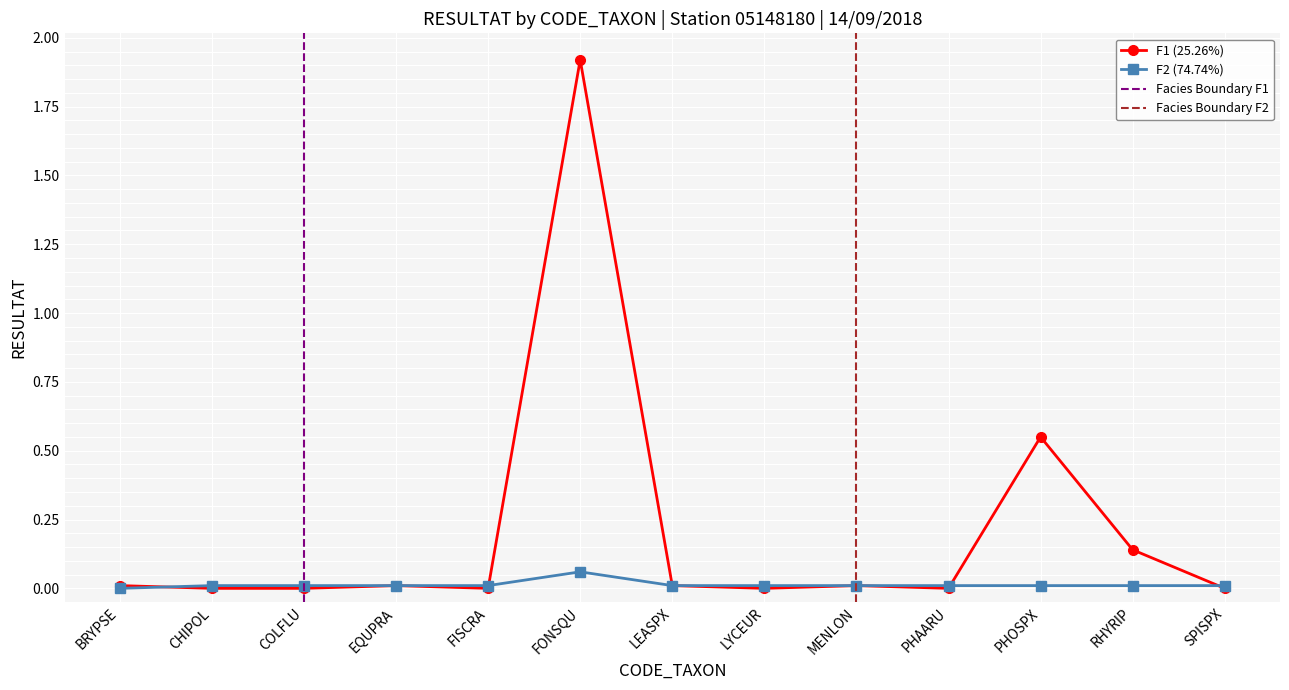

Reading left to right, list all the values displayed in this chart.

RESULTAT_F1: 0.0	0.0	0.0	0.0	0.0	1.9	0.0	0.0	0.0	0.0	0.6	0.1	0.0
RESULTAT_F2: 0.0	0.0	0.0	0.0	0.0	0.1	0.0	0.0	0.0	0.0	0.0	0.0	0.0